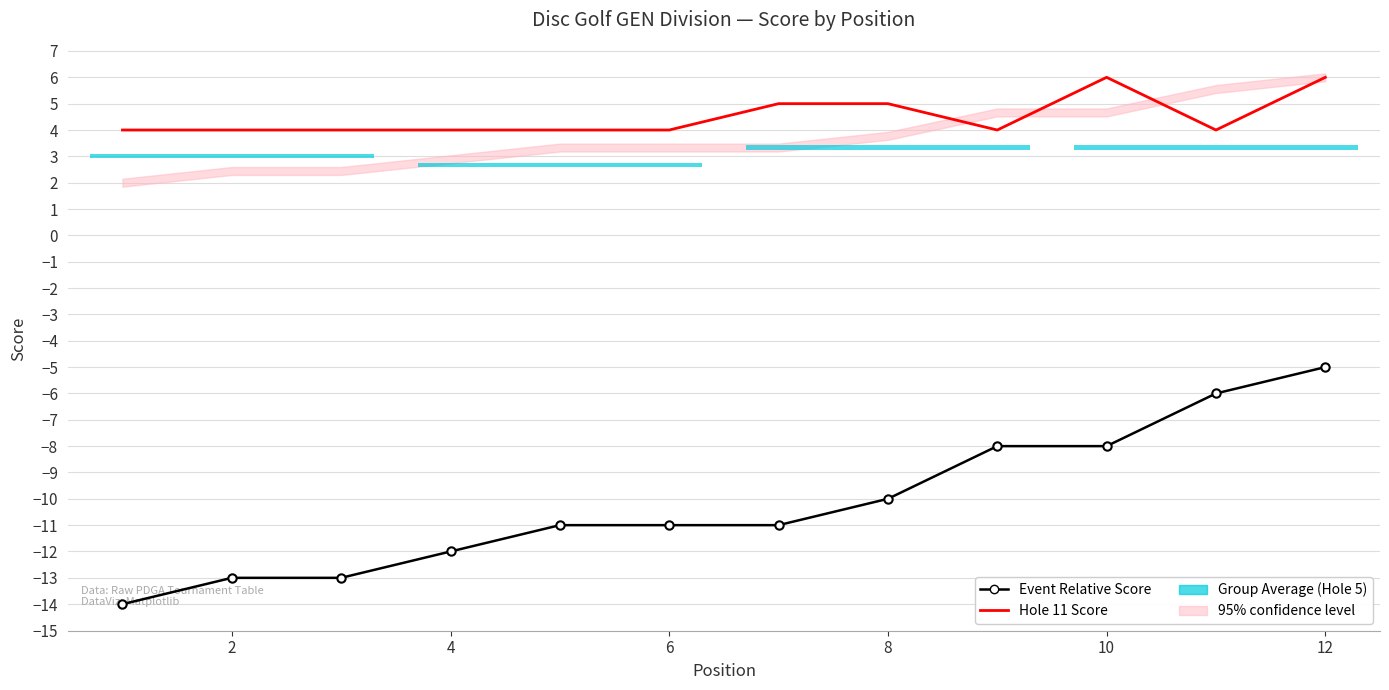

True or false: Hole 11 Score has a value of 4 at 2.

True